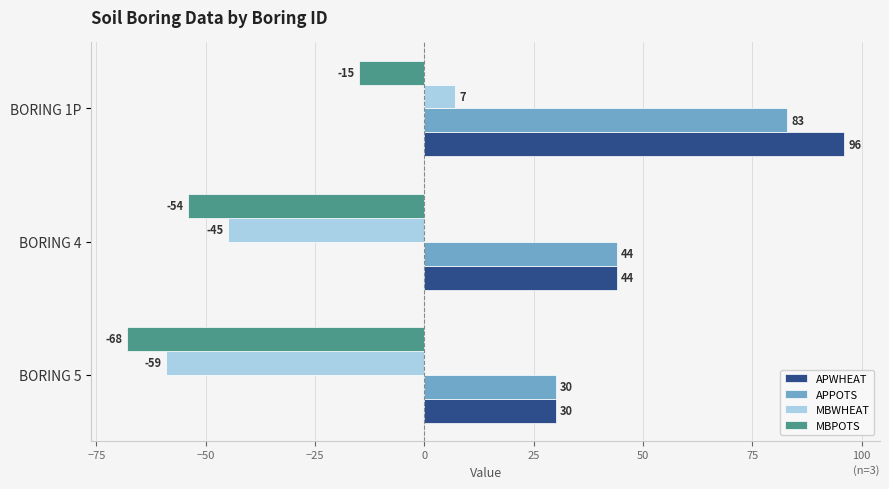

How many MBWHEAT values are between -59 and 7?

3